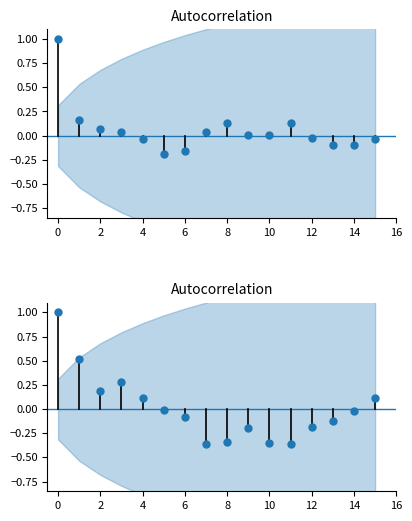

Does the chart have visible grid lines?

No